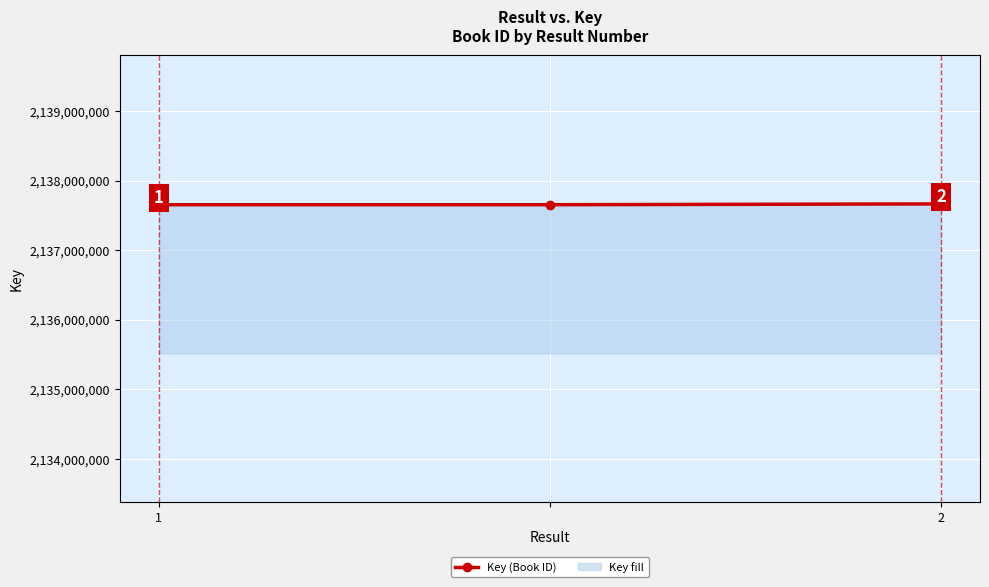

Count the values in the range 2137654414 to 2137666247.

3